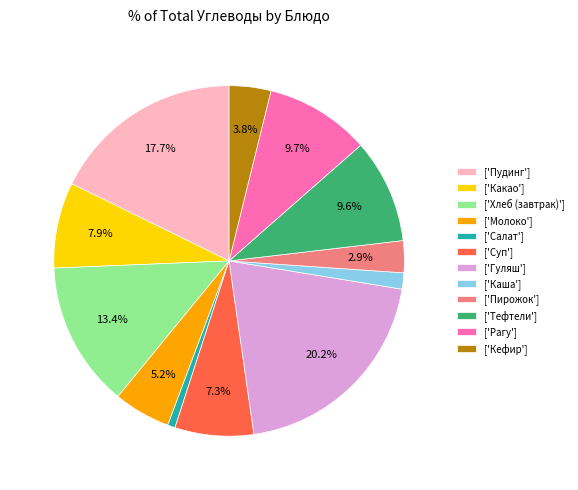

Count the number of slices in the pie.

12